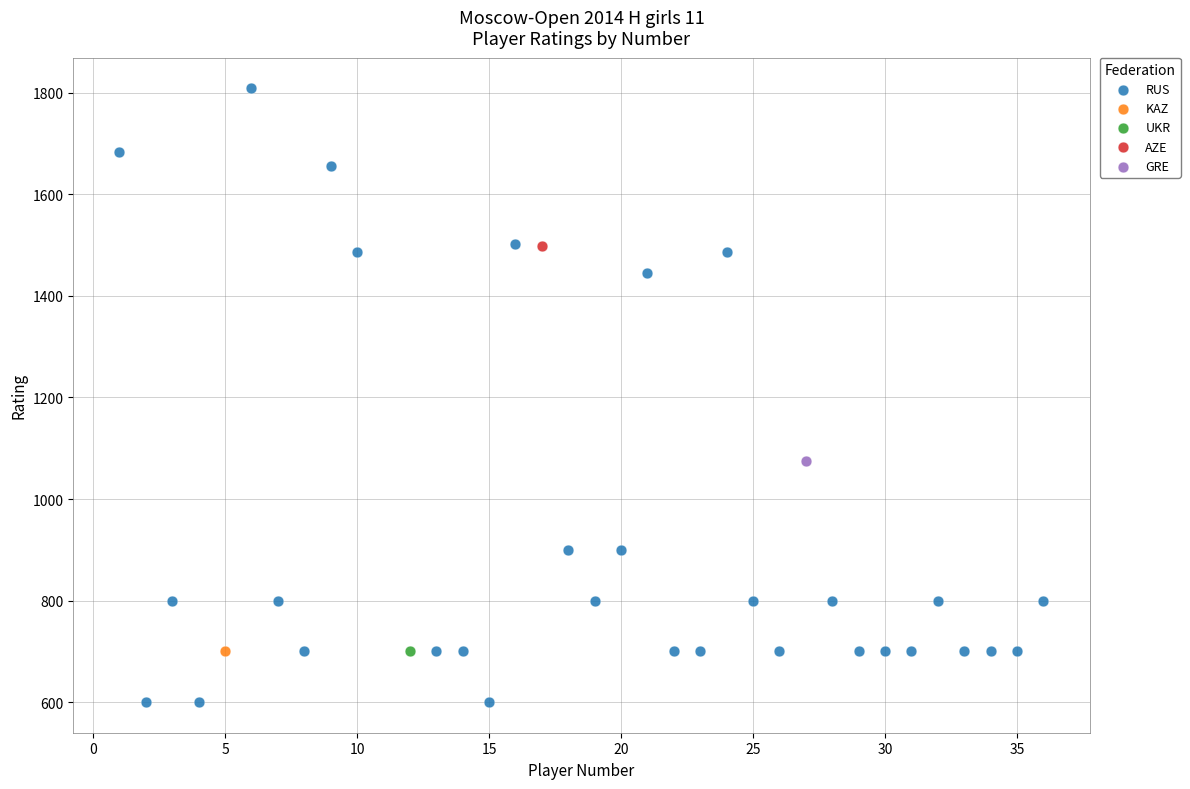

What are all the series names shown in the legend?

RUS, KAZ, UKR, AZE, GRE